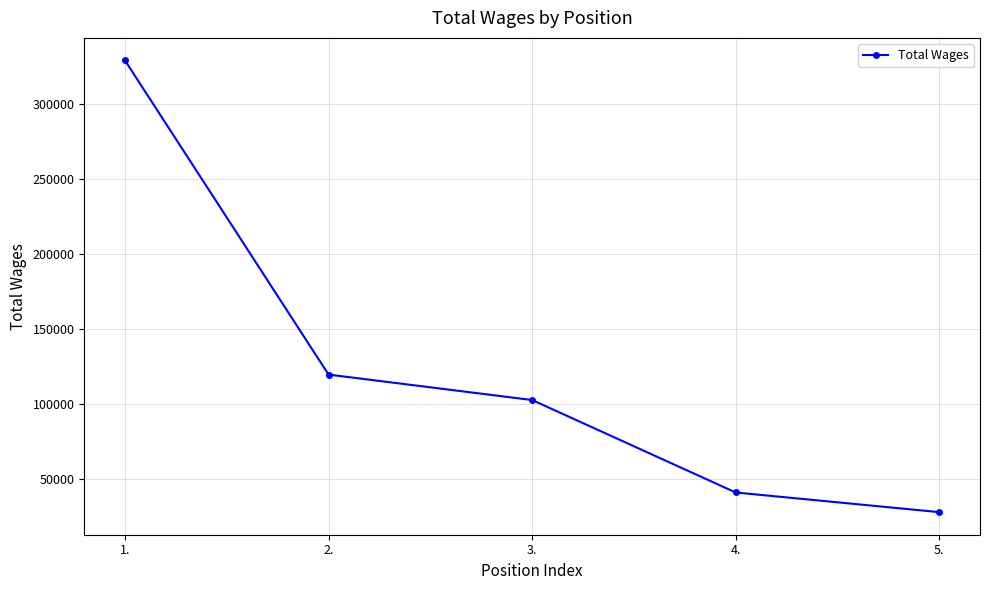

At which category does the chart reach its minimum across all series?

5.